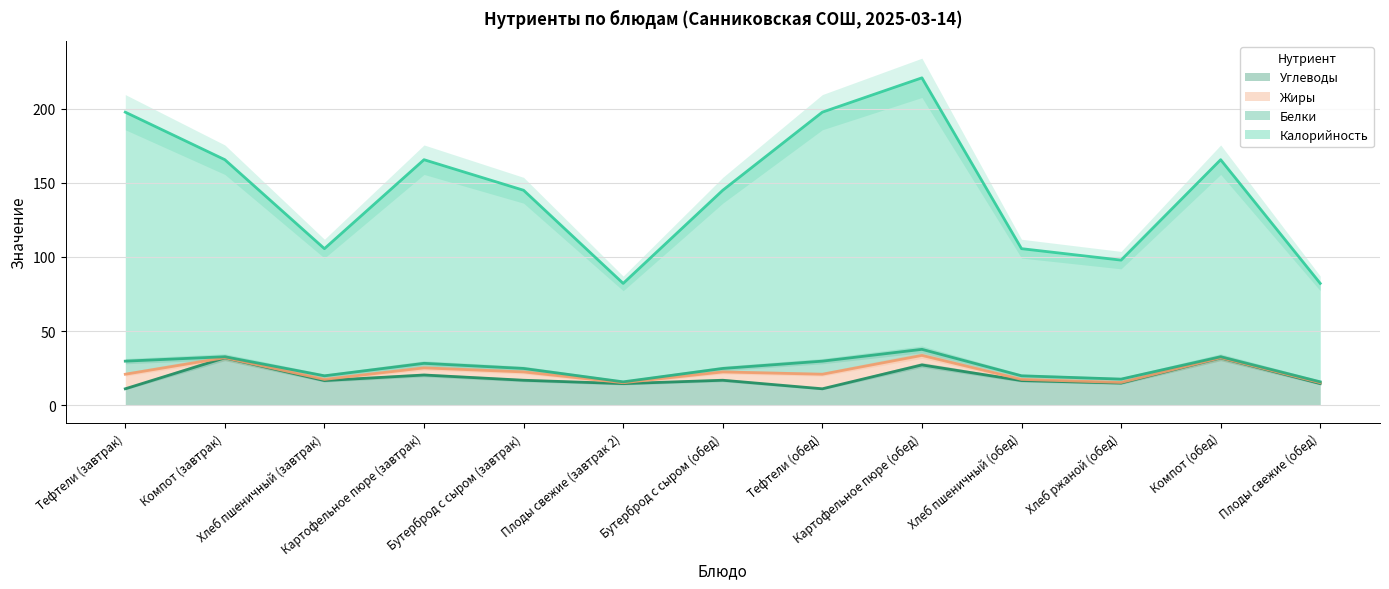

List the labels in order of Калорийность value, smallest first.

Плоды свежие (завтрак 2), Плоды свежие (обед), Хлеб ржаной (обед), Хлеб пшеничный (завтрак), Хлеб пшеничный (обед), Бутерброд с сыром (завтрак), Бутерброд с сыром (обед), Компот (завтрак), Картофельное пюре (завтрак), Компот (обед), Тефтели (завтрак), Тефтели (обед), Картофельное пюре (обед)